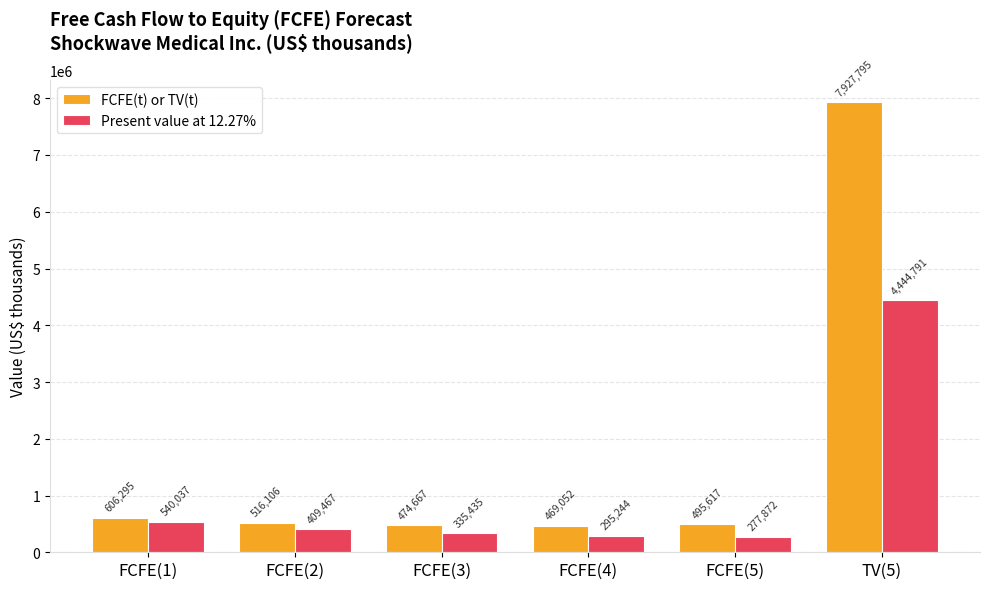

At how many categories does at least one series exceed 6109936?

1